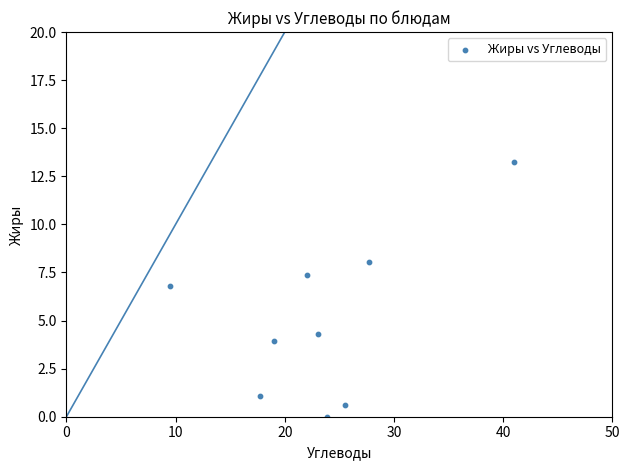

What is the range of Y values (max minus min)?

13.2